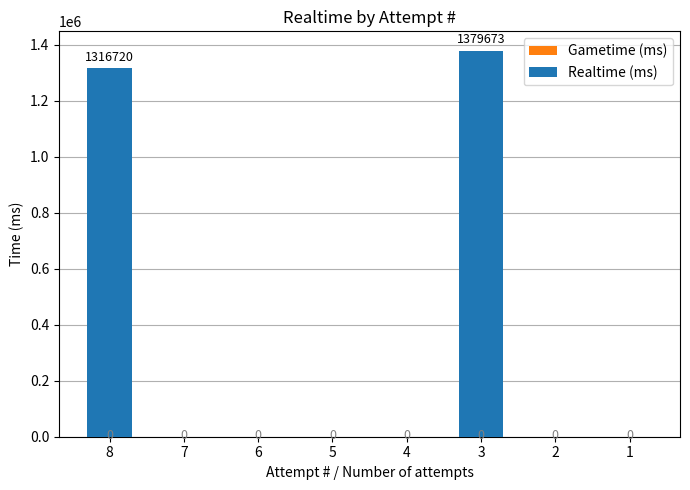

What is the change in value from 7 to 3?

+1379673